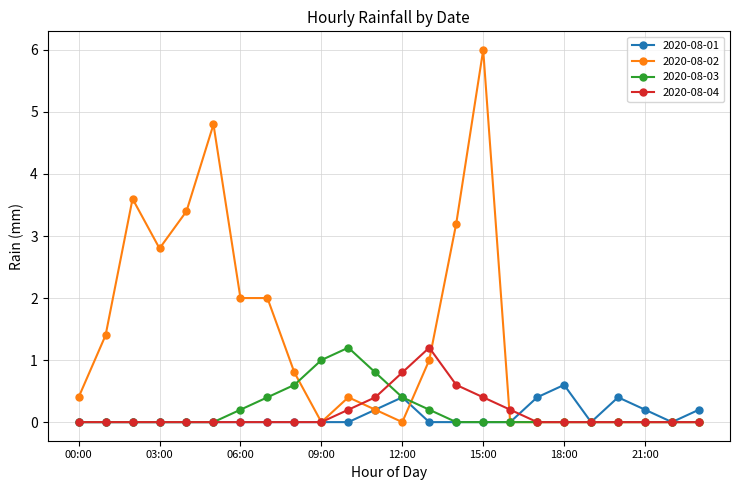

What is the maximum value shown in the chart?

6.0